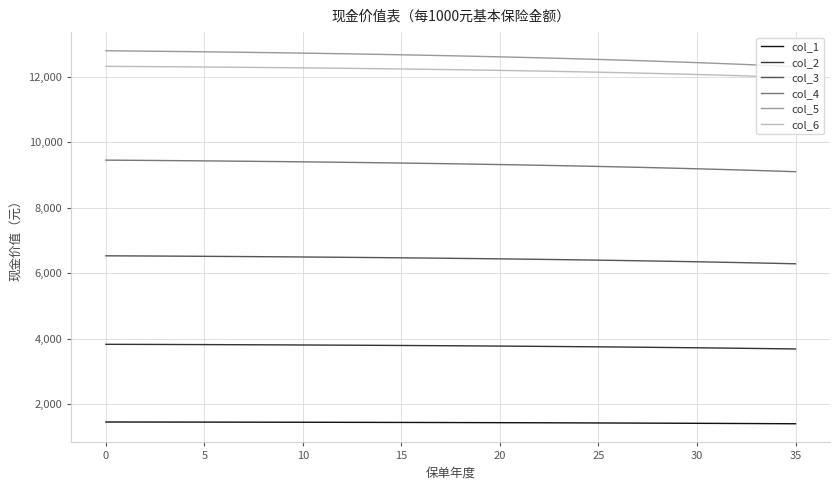

True or false: col_4 and col_6 cross at least once.

False